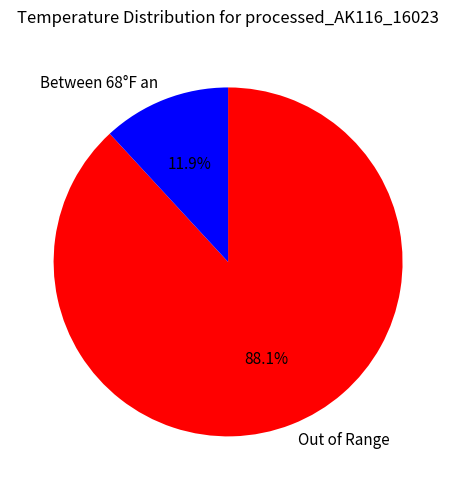

To the nearest percent, what is the average slice percentage?

50%